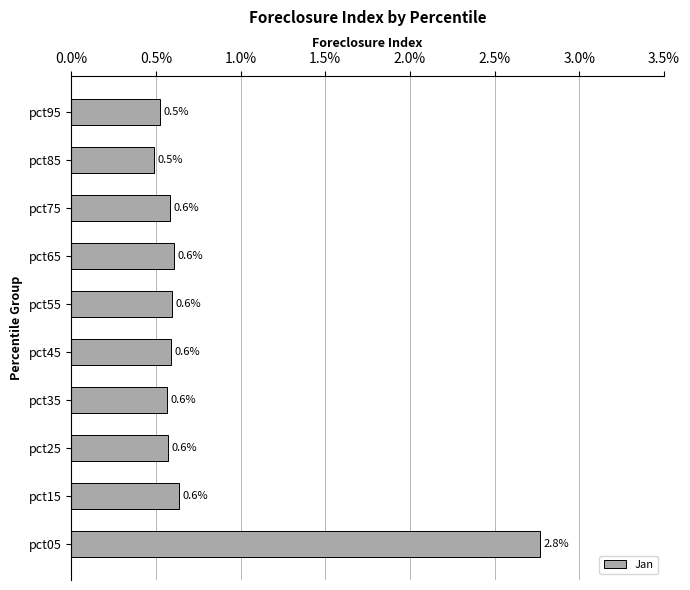

Reading top to bottom, transcribe all the data shown in this chart.

0.5	0.5	0.6	0.6	0.6	0.6	0.6	0.6	0.6	2.8